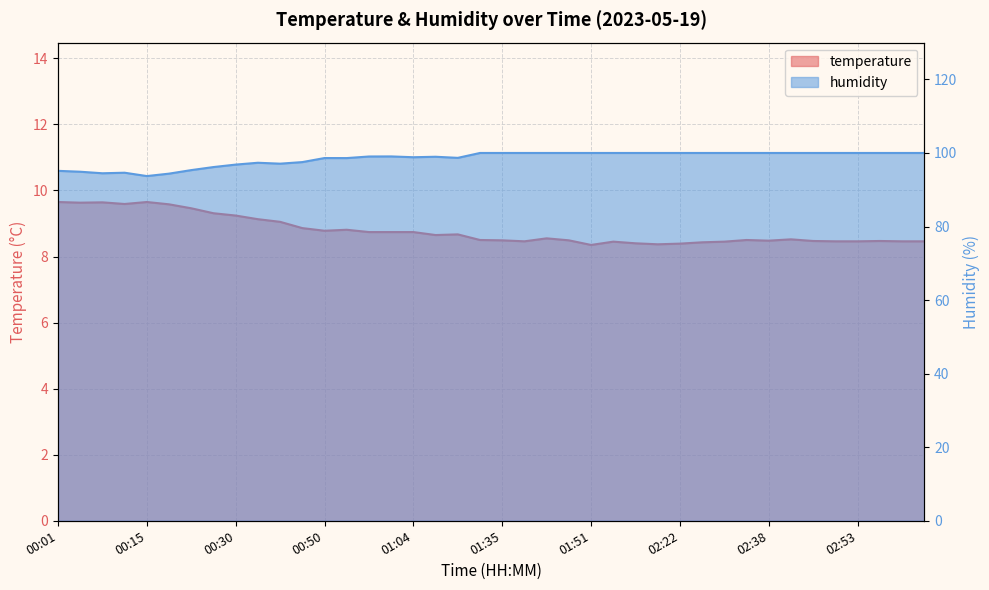

Where is humidity nearest to the value 96?

00:26